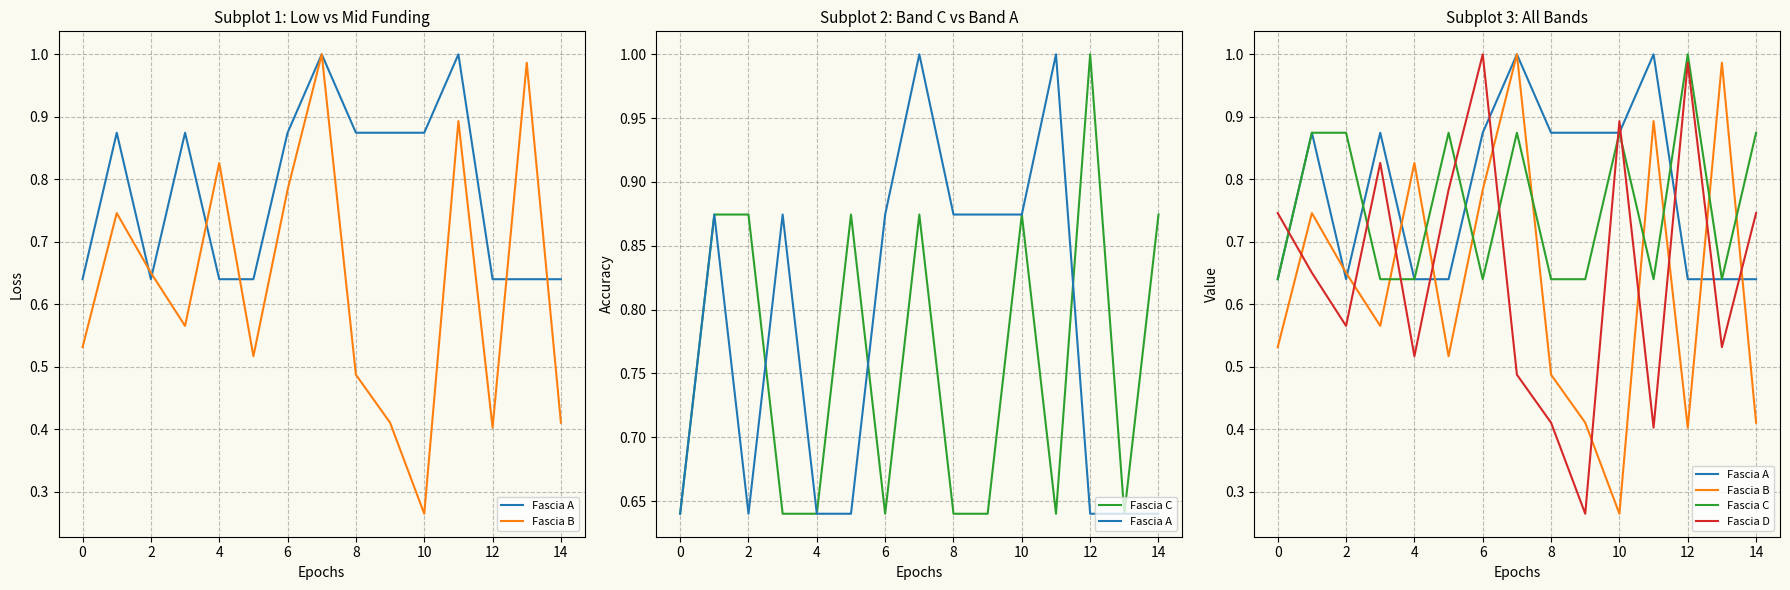

How many categories are shown in the chart?

15